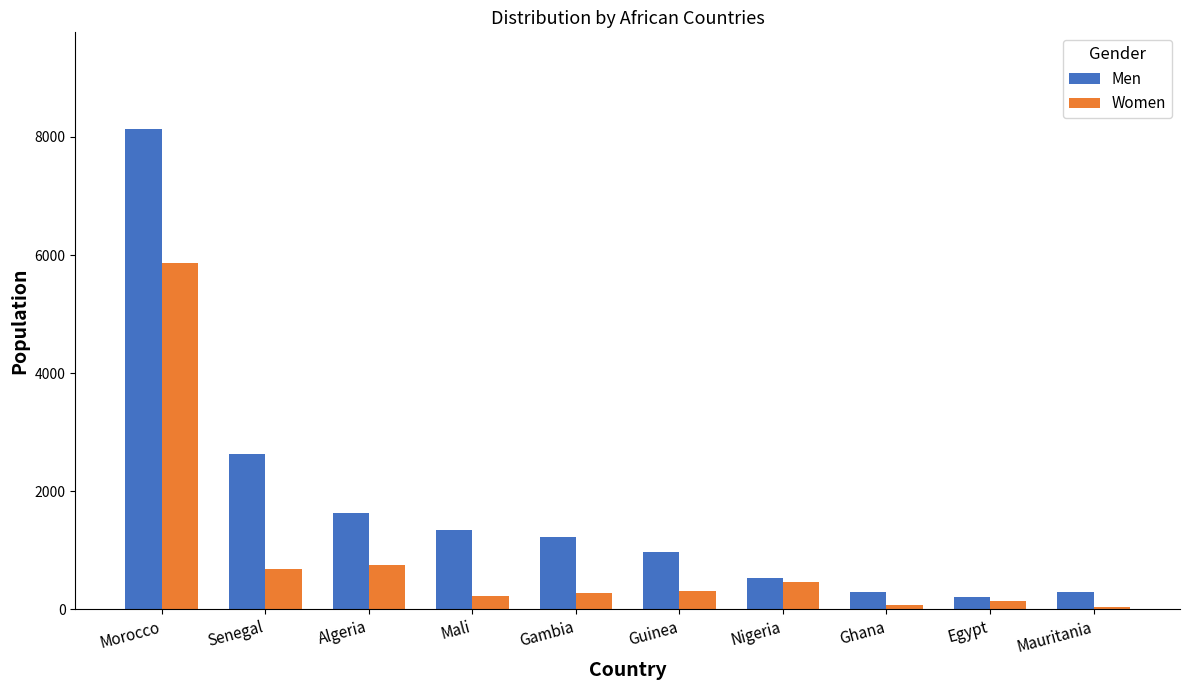

What is the difference between the maximum and second lowest values in the Women series?

5805